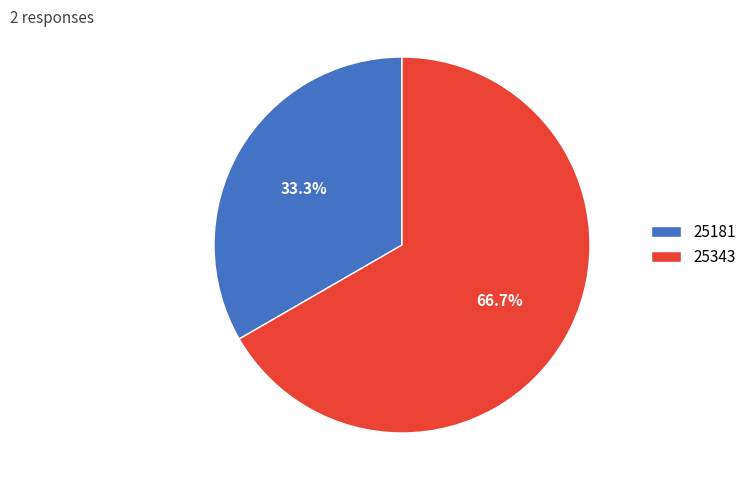

What is the ratio of the value at 25343 to the value at 25181?

2.0